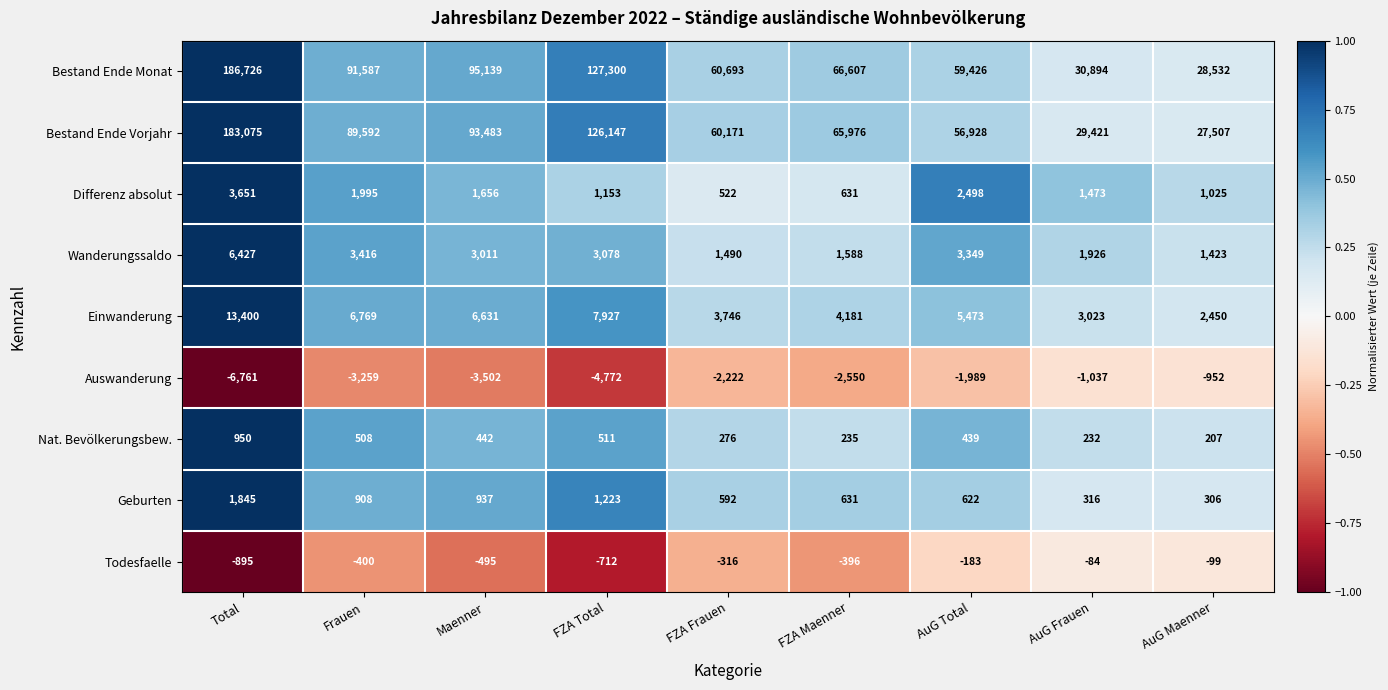

At AuG Total, list the series in order from largest to smallest.

Bestand Ende Monat, Bestand Ende Vorjahr, Einwanderung, Wanderungssaldo, Differenz absolut, Geburten, Nat. Bevölkerungsbew., Todesfaelle, Auswanderung